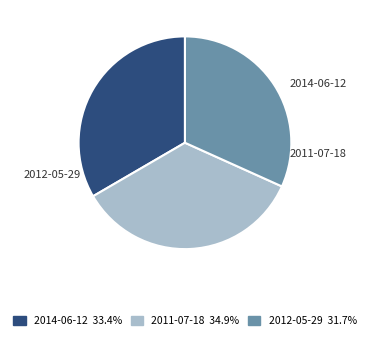

The 2011-07-18 slice represents 44% of the pie. True or false?

False